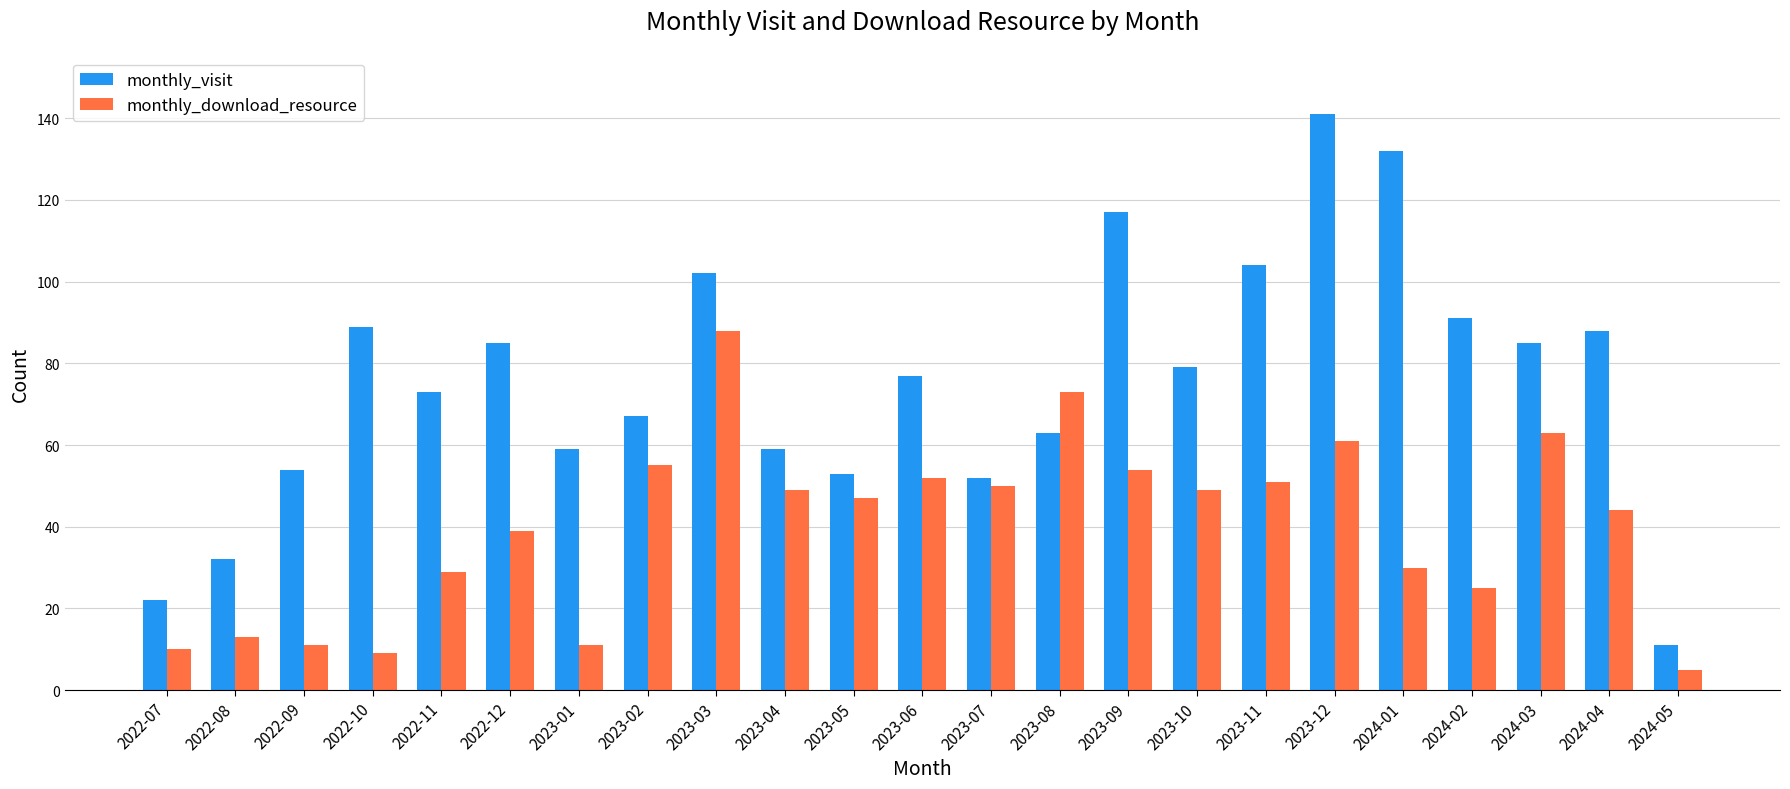

Are the bars grouped side by side (vs. stacked)?

Yes